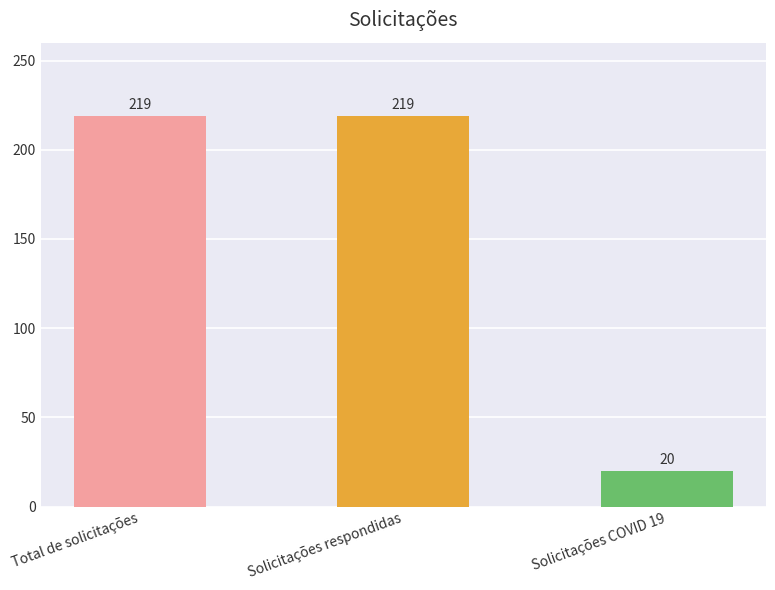

Between Solicitações COVID 19 and Solicitações respondidas, which is larger?

Solicitações respondidas